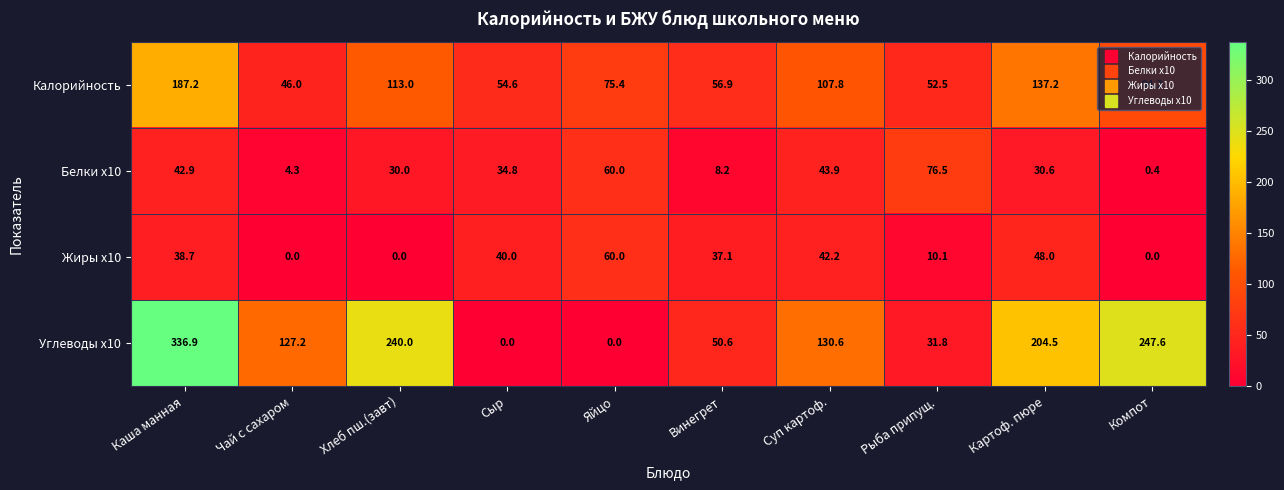

The value of Углеводы x10 at Чай с сахаром is 127.2. True or false?

True